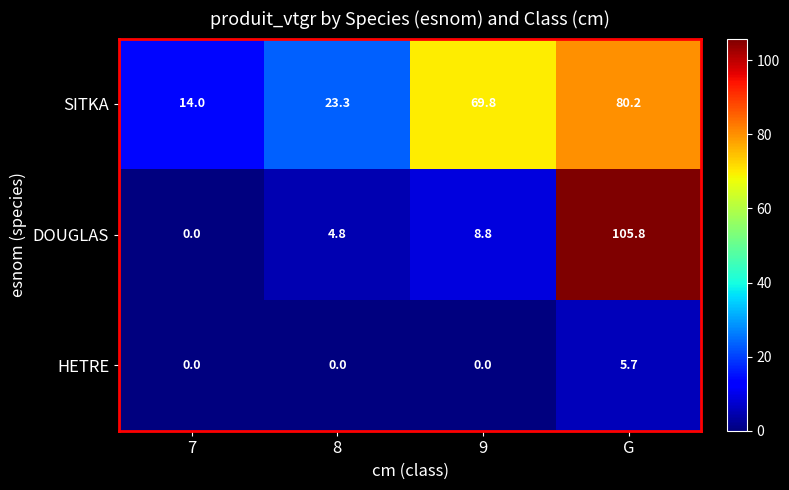

Rank the series at 9 from lowest to highest value.

HETRE, DOUGLAS, SITKA